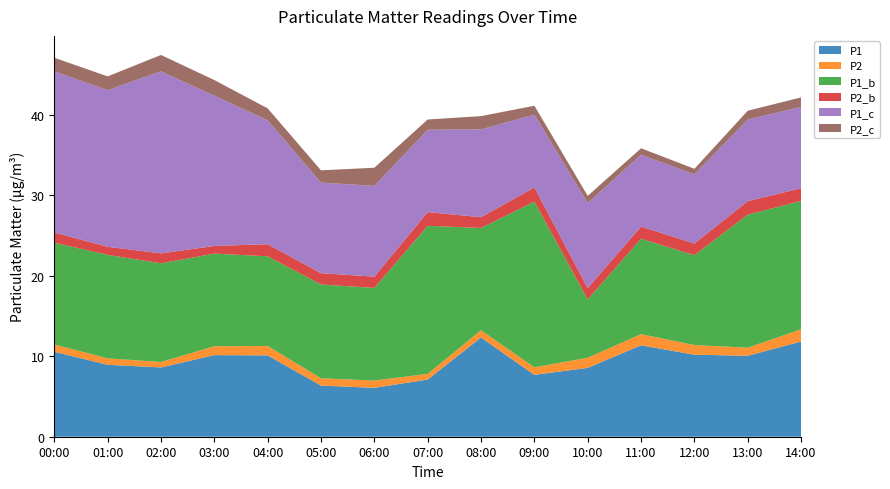

Reading right to left, what are all the values shown in this chart?

P1: 14:00=11.8	13:00=10.1	12:00=10.2	11:00=11.3	10:00=8.6	09:00=7.7	08:00=12.3	07:00=7.1	06:00=6.1	05:00=6.3	04:00=10.1	03:00=10.1	02:00=8.6	01:00=8.9	00:00=10.6
P2: 14:00=1.5	13:00=1.0	12:00=1.2	11:00=1.4	10:00=1.2	09:00=0.9	08:00=0.9	07:00=0.7	06:00=0.9	05:00=0.9	04:00=1.2	03:00=1.1	02:00=0.7	01:00=0.8	00:00=0.9
P1_b: 14:00=15.9	13:00=16.5	12:00=11.2	11:00=11.8	10:00=7.2	09:00=20.6	08:00=12.7	07:00=18.4	06:00=11.5	05:00=11.7	04:00=11.1	03:00=11.5	02:00=12.2	01:00=12.8	00:00=12.6
P2_b: 14:00=1.6	13:00=1.7	12:00=1.4	11:00=1.5	10:00=1.4	09:00=1.8	08:00=1.3	07:00=1.7	06:00=1.4	05:00=1.4	04:00=1.5	03:00=0.9	02:00=1.2	01:00=1.0	00:00=1.3
P1_c: 14:00=10.1	13:00=10.1	12:00=8.6	11:00=8.9	10:00=10.6	09:00=9.1	08:00=10.9	07:00=10.2	06:00=11.3	05:00=11.2	04:00=15.4	03:00=18.6	02:00=22.6	01:00=19.4	00:00=20.0
P2_c: 14:00=1.2	13:00=1.1	12:00=0.7	11:00=0.8	10:00=0.9	09:00=1.1	08:00=1.6	07:00=1.3	06:00=2.2	05:00=1.5	04:00=1.5	03:00=1.9	02:00=2.0	01:00=1.7	00:00=1.7